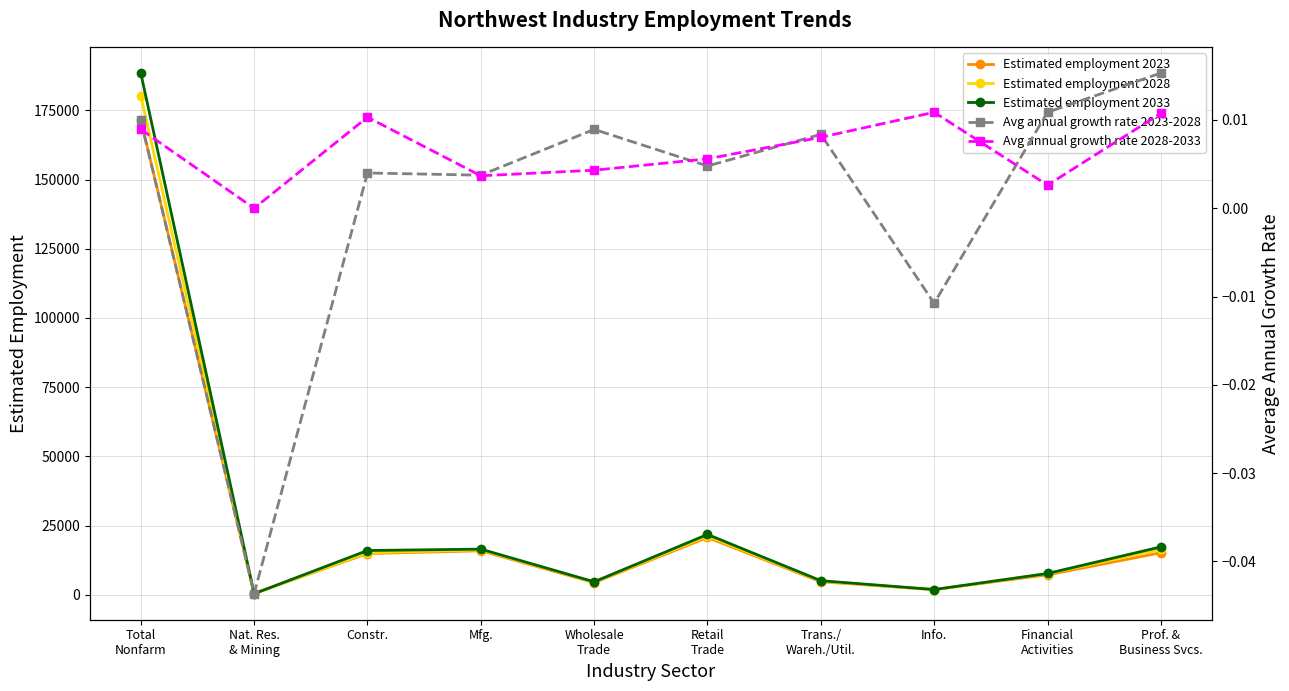

Is it true that Estimated employment 2023 equals 9338.4 at Mfg.?

False